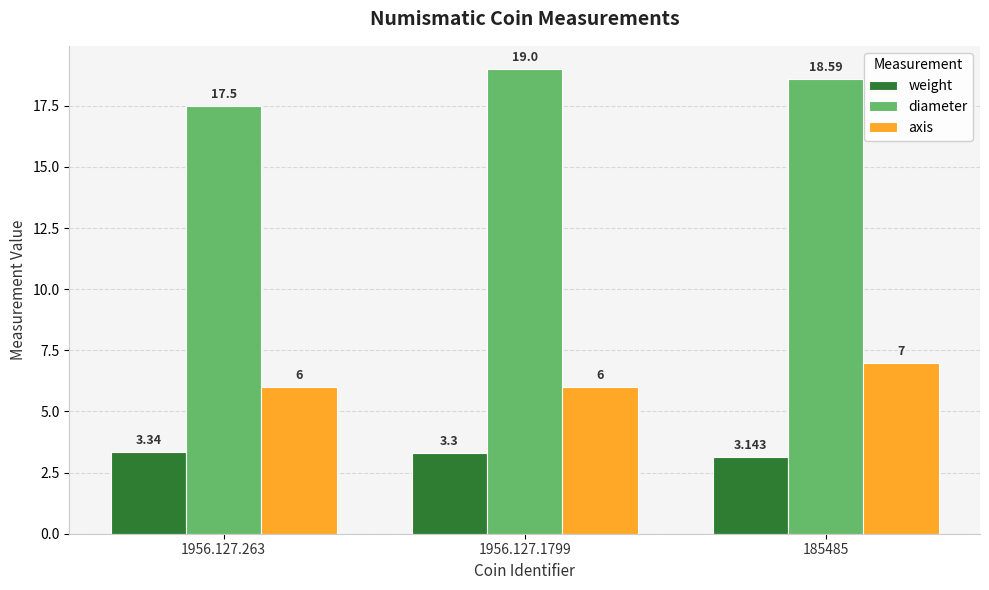

What position from the left is 185485?

3